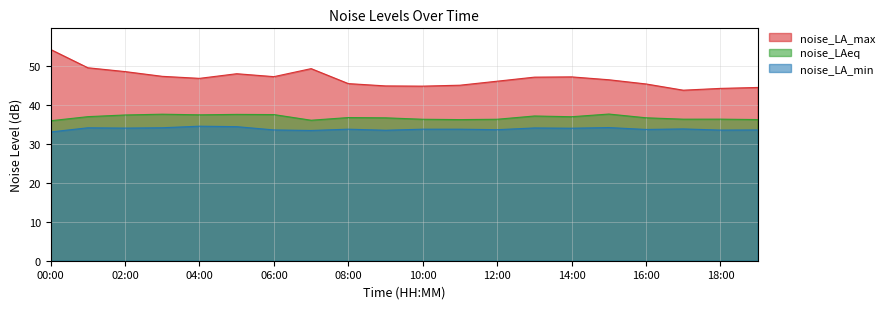

What is the label of the 6th point from the right?

14:00